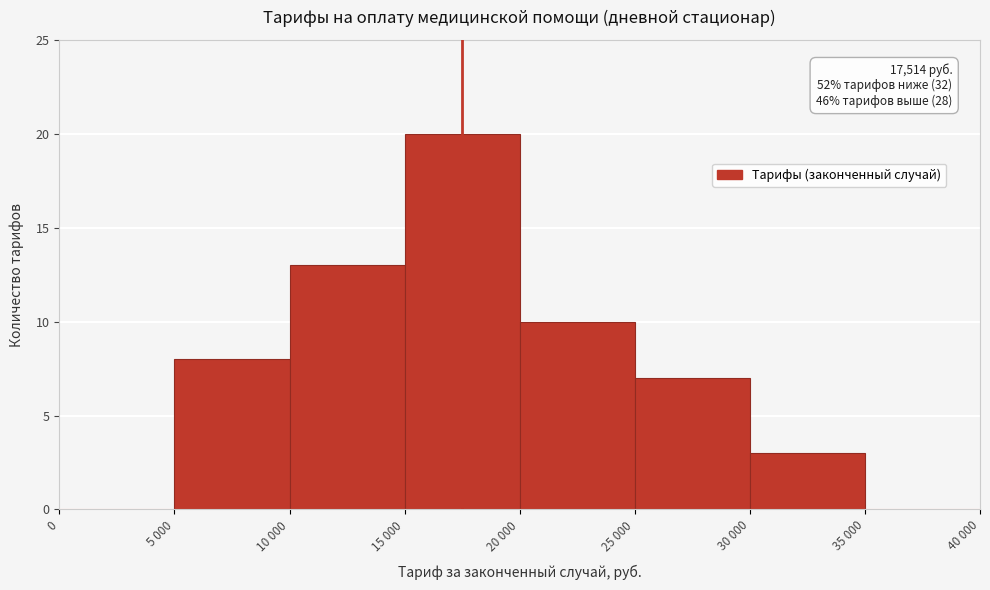

Reading right to left, transcribe all the data shown in this chart.

35 000=0	30 000=3	25 000=7	20 000=10	15 000=20	10 000=13	5 000=8	0=0